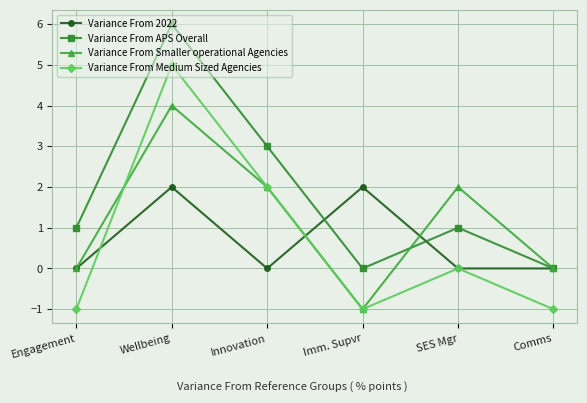

What is the label of the 5th point from the right?

Wellbeing